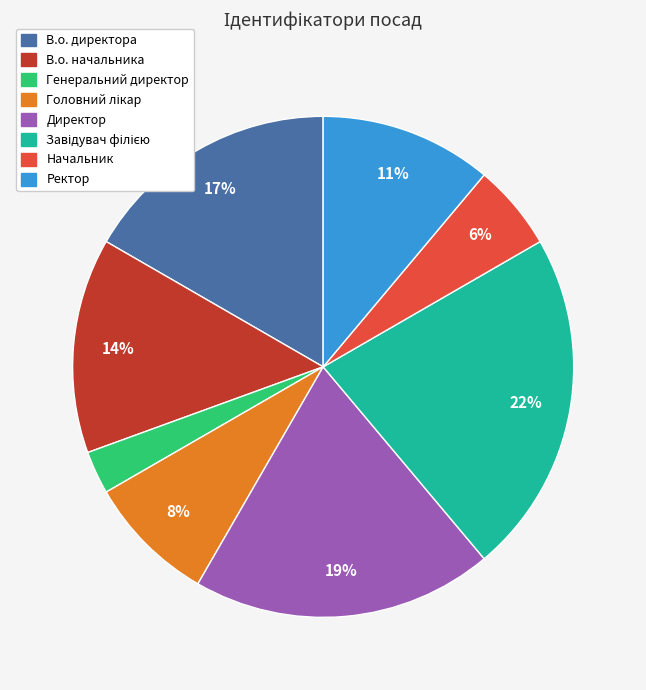

To the nearest percent, what is the difference between the largest and smallest slice percentages?

19%